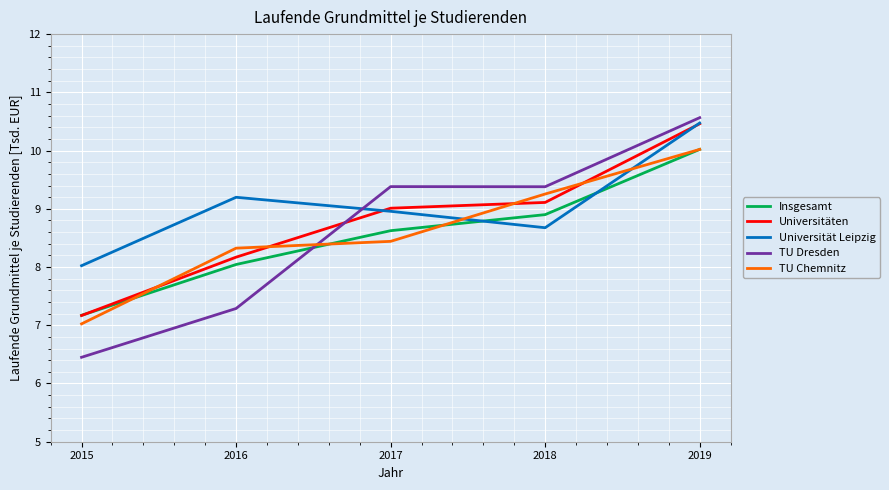

At which label does TU Dresden first exceed 9?

2017